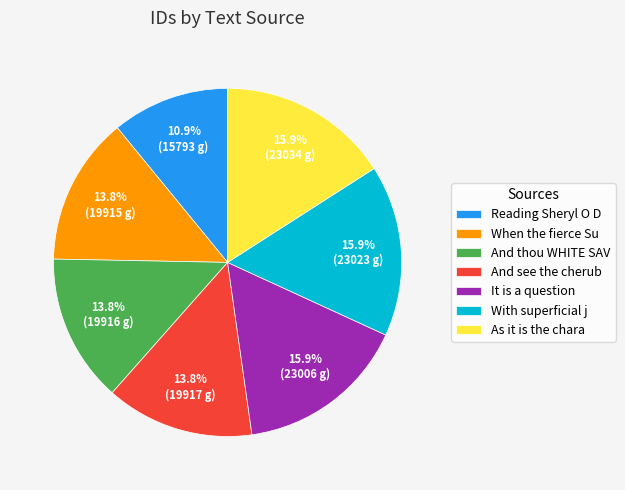

What portion of the pie excludes With superficial j?

84.1%